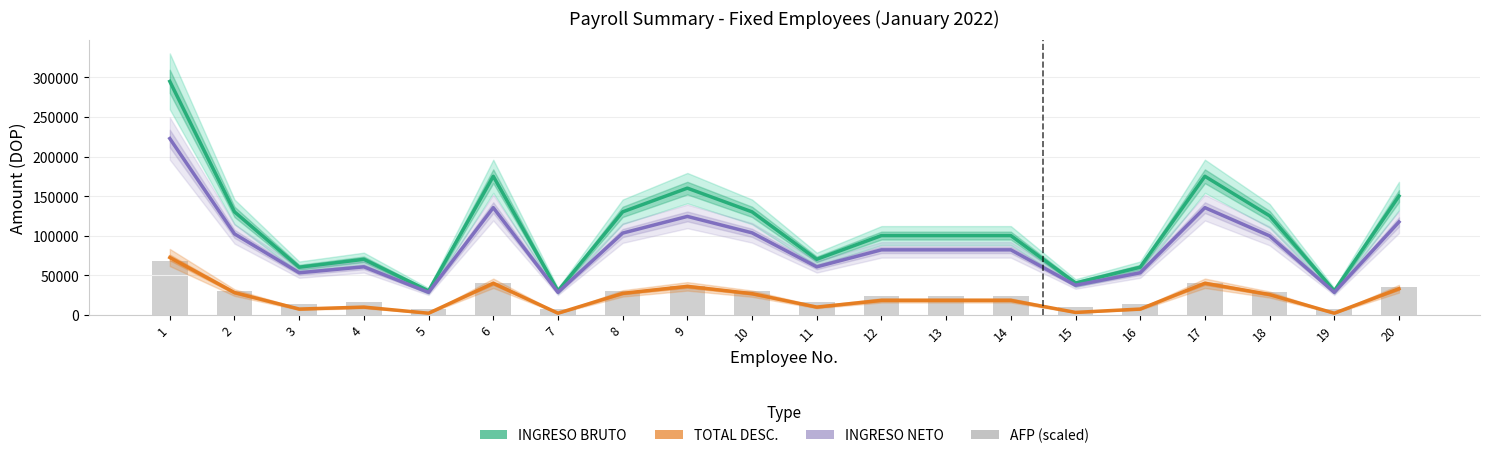

List the labels in order of TOTAL DESC. value, smallest first.

5, 7, 19, 15, 3, 16, 4, 11, 12, 13, 14, 18, 10, 8, 2, 20, 9, 6, 17, 1